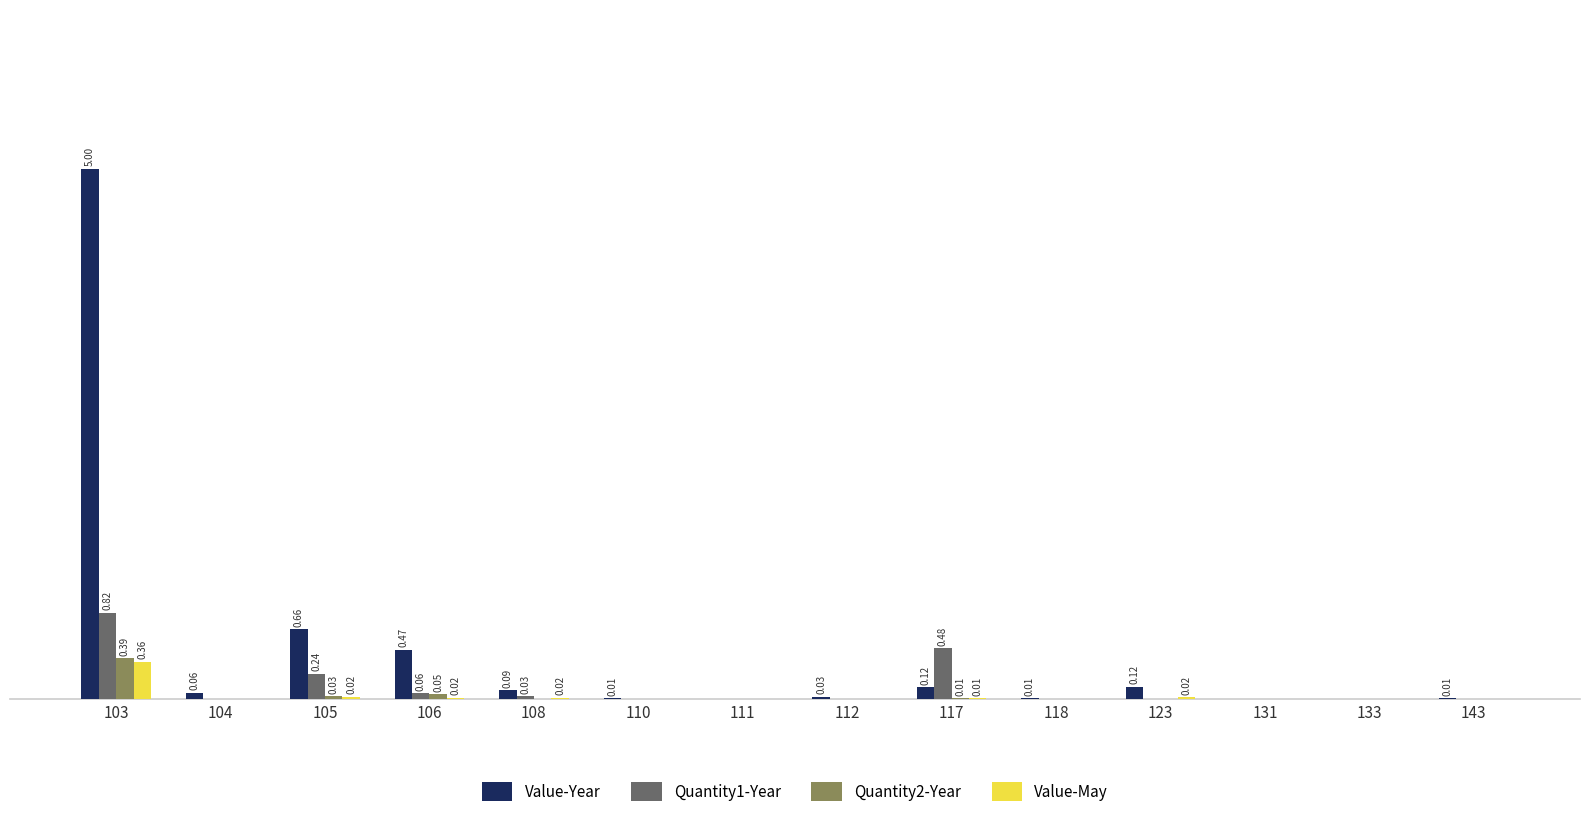

What are all the series names shown in the legend?

Value-Year, Quantity1-Year, Quantity2-Year, Value-May